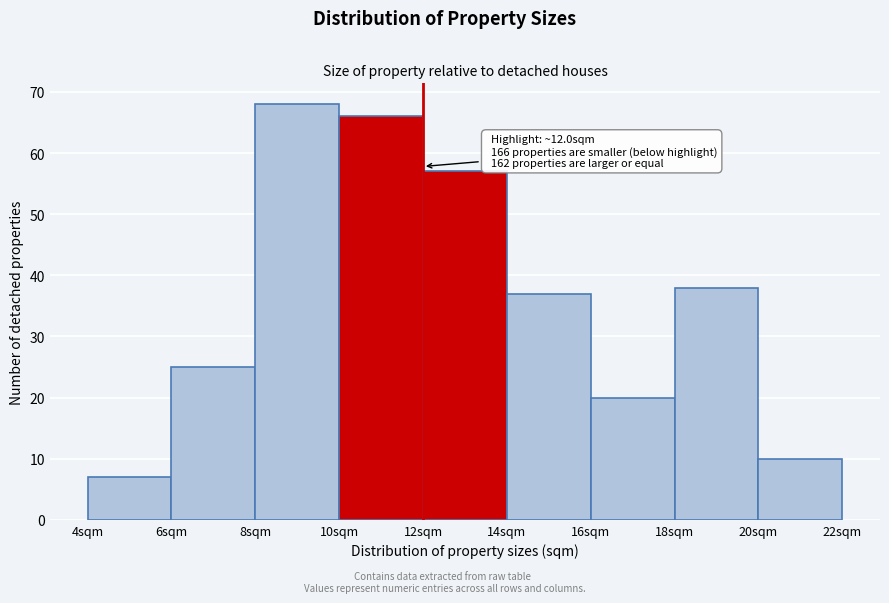

Over which range of the x-axis is the bar tallest?

8 to 10